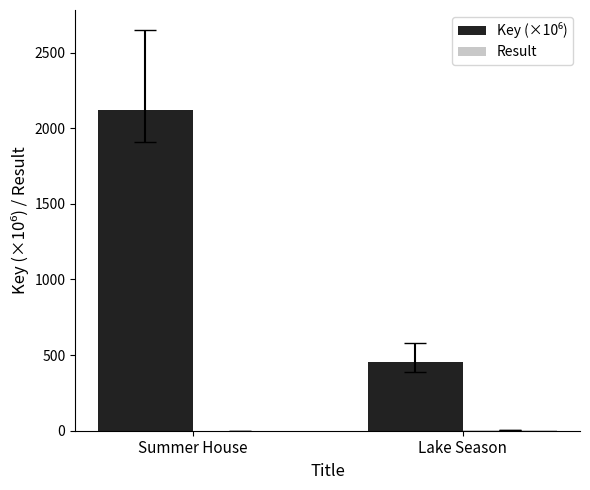

What is the maximum value shown in the chart?

2119.6